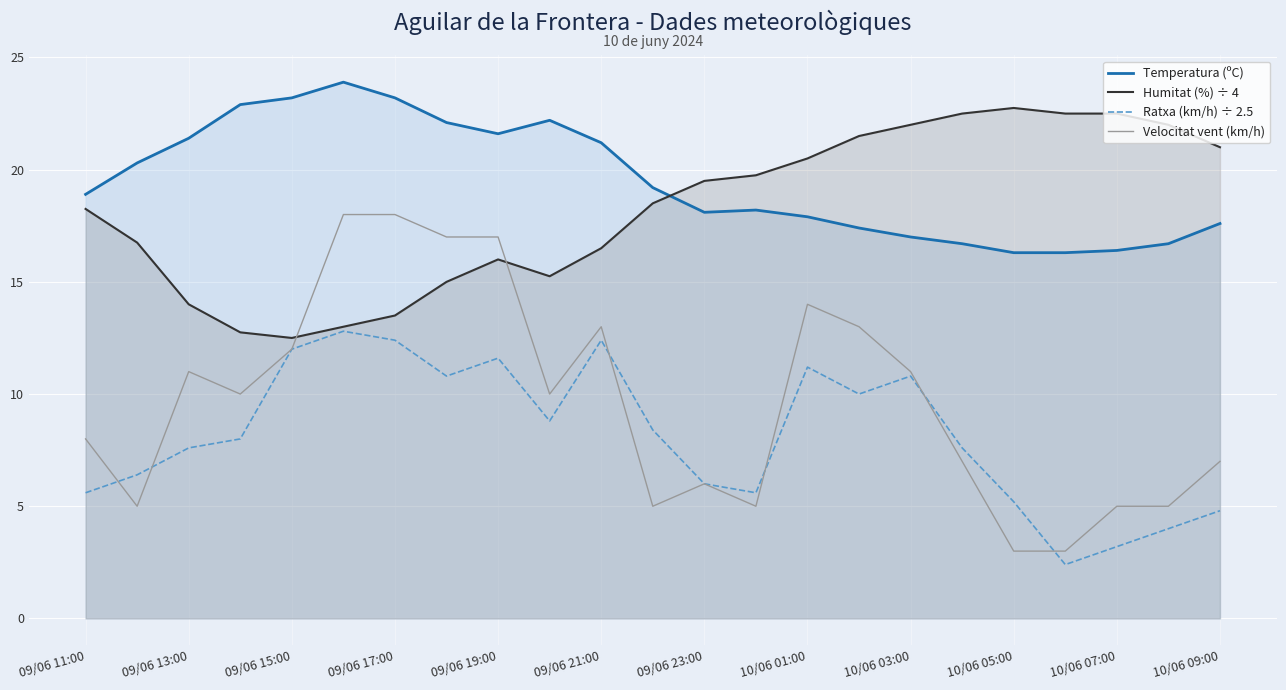

What is the smallest value displayed?

2.4